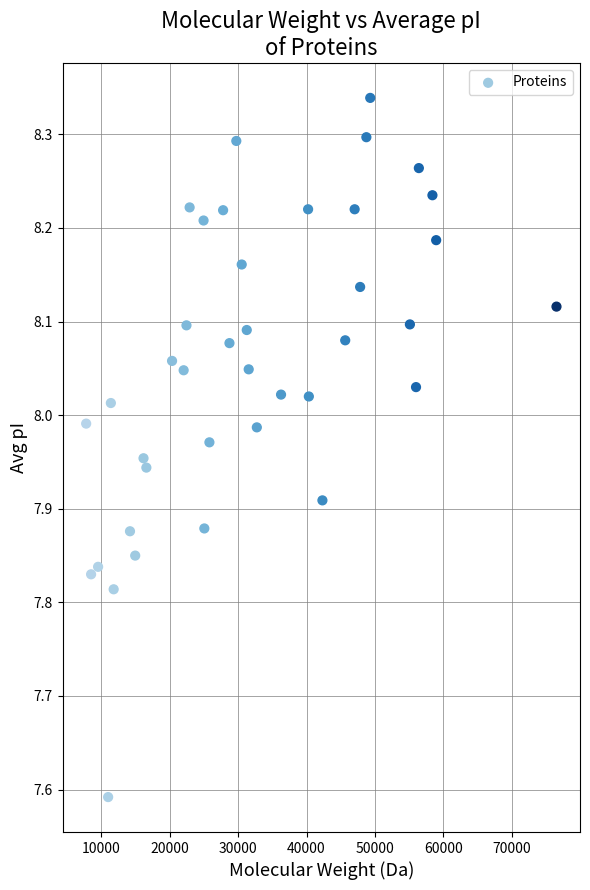

What is the range of X values (max minus min)?

68754.0